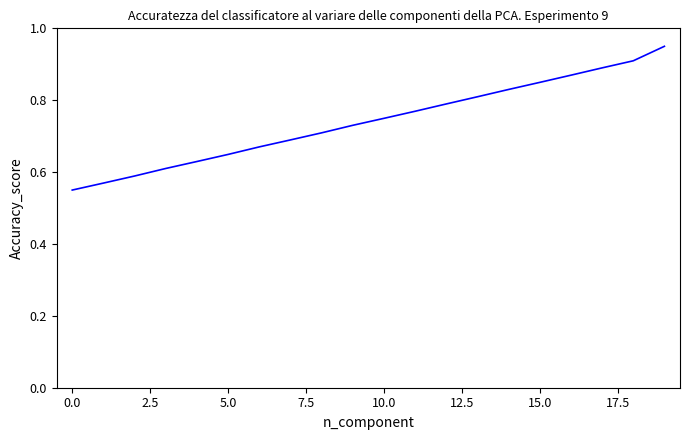

Does the chart have visible grid lines?

No